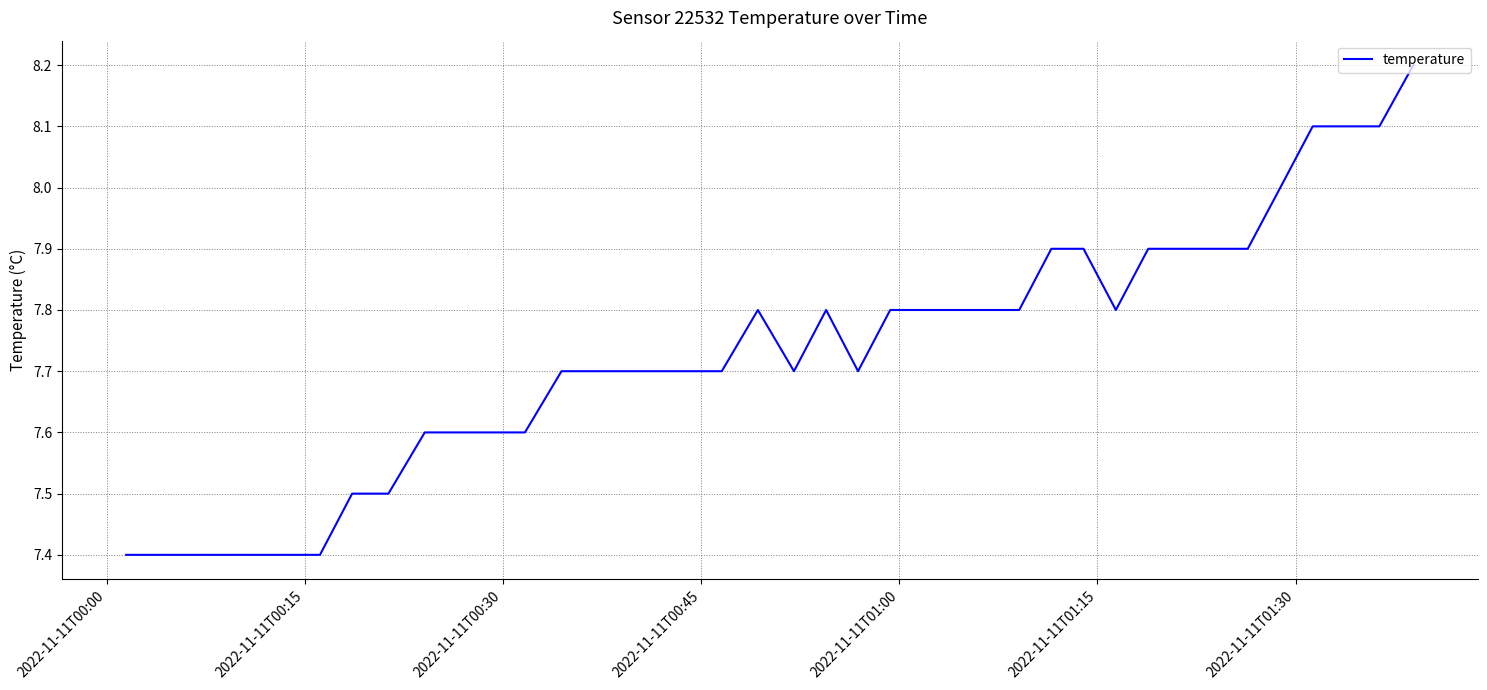

What is the greatest value displayed?

8.2